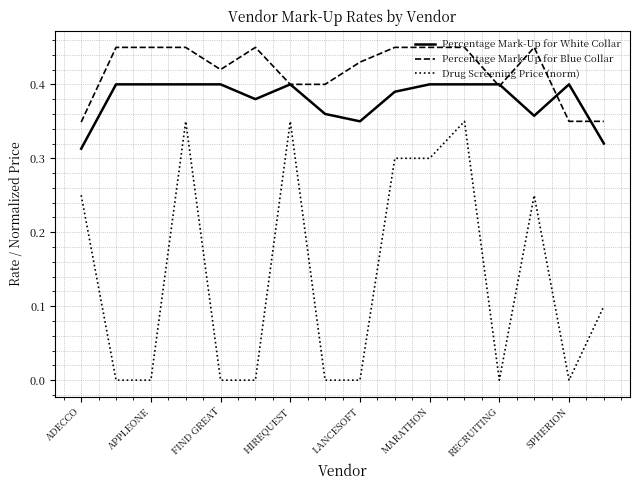

What is the difference between the maximum and minimum values in the Percentage Mark-Up for White Collar series?

0.1